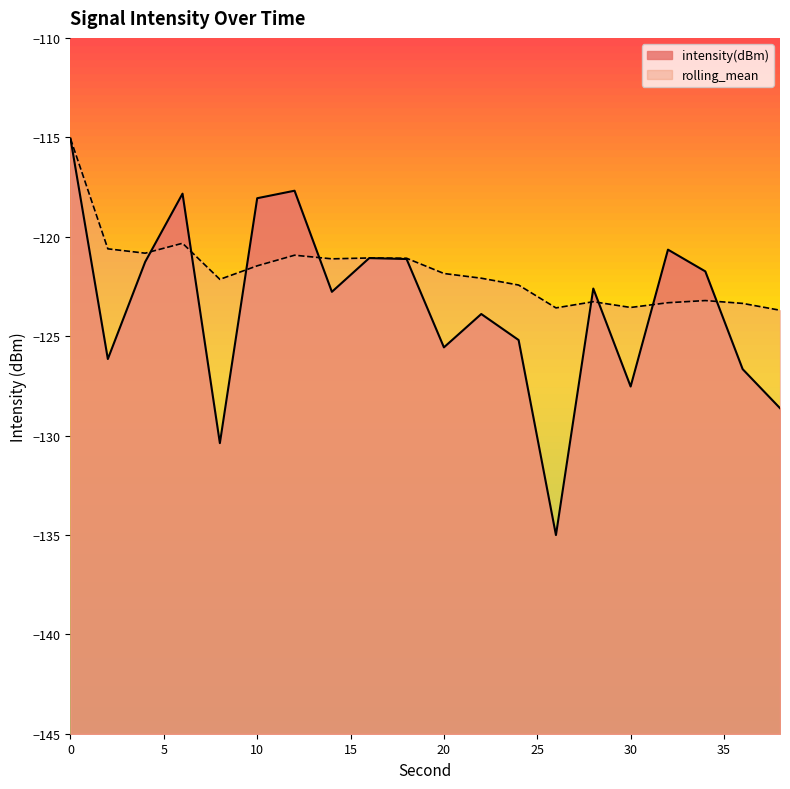

Is it true that intensity(dBm) equals -32.0 at 4?

False